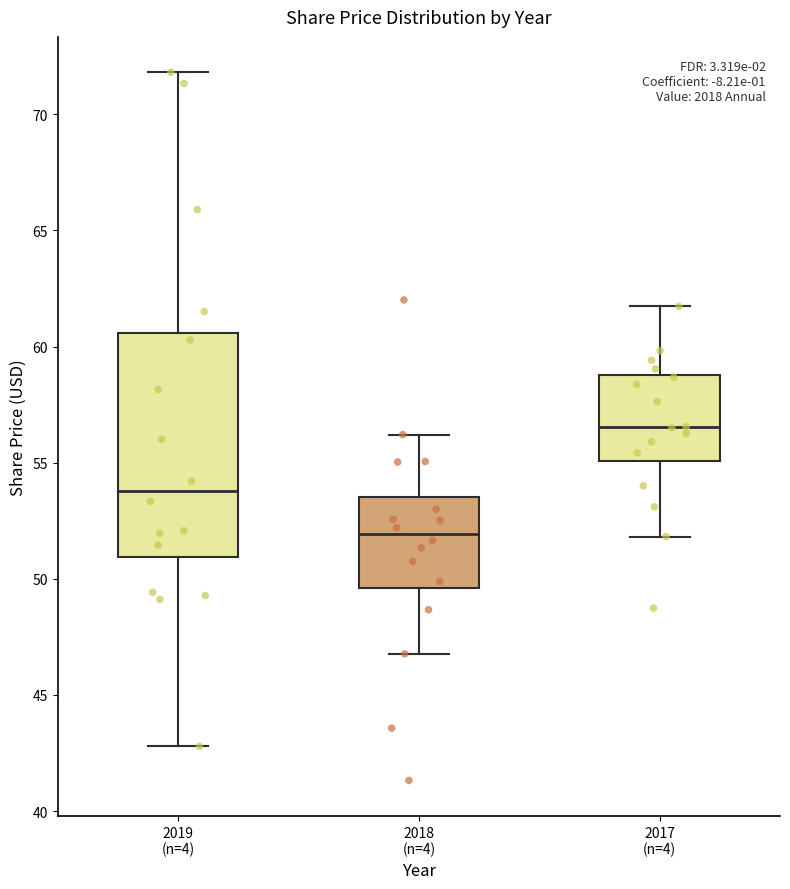

Which box's median line is the lowest?

2018 (n=4)